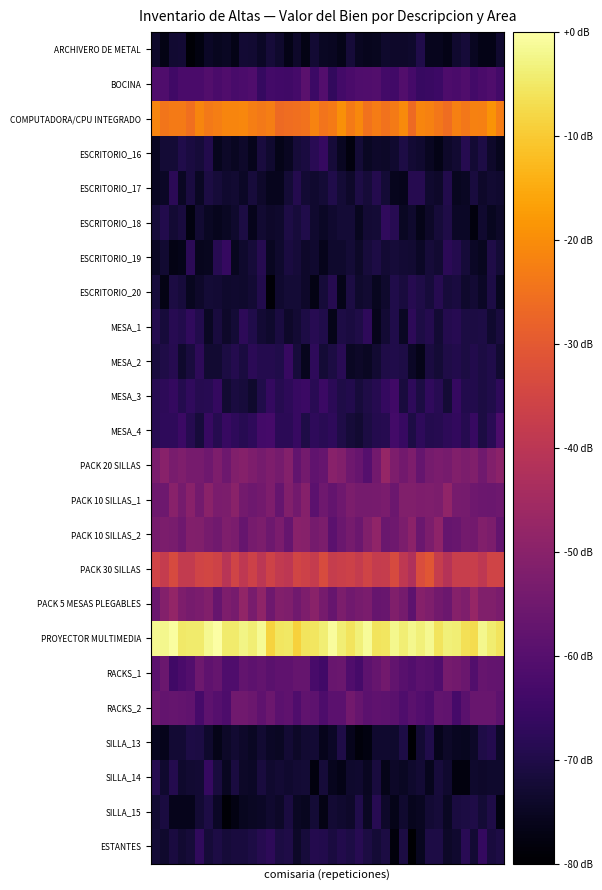

List the series in order of their peak value, highest first.

PROYECTOR MULTIMEDIA, COMPUTADORA/CPU INTEGRADO, PACK 30 SILLAS, PACK 5 MESAS PLEGABLES, PACK 20 SILLAS, PACK 10 SILLAS_1, PACK 10 SILLAS_2, RACKS_1, RACKS_2, BOCINA, MESA_4, MESA_3, MESA_2, SILLA_14, ESCRITORIO_16, ESCRITORIO_19, ESTANTES, MESA_1, ESCRITORIO_18, ESCRITORIO_17, SILLA_15, ESCRITORIO_20, SILLA_13, ARCHIVERO DE METAL